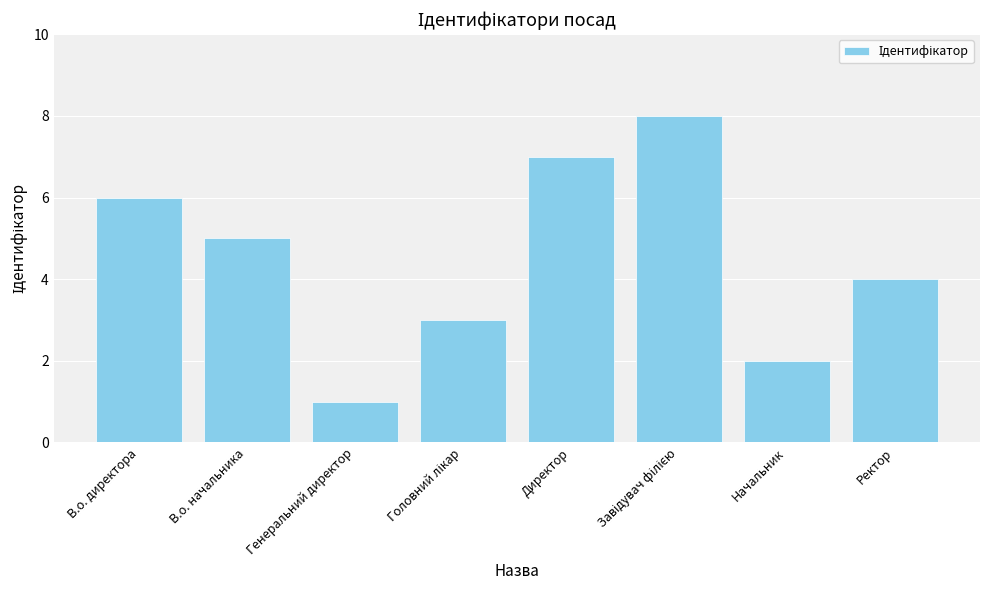

Which has a higher value, В.о. директора or Директор?

Директор